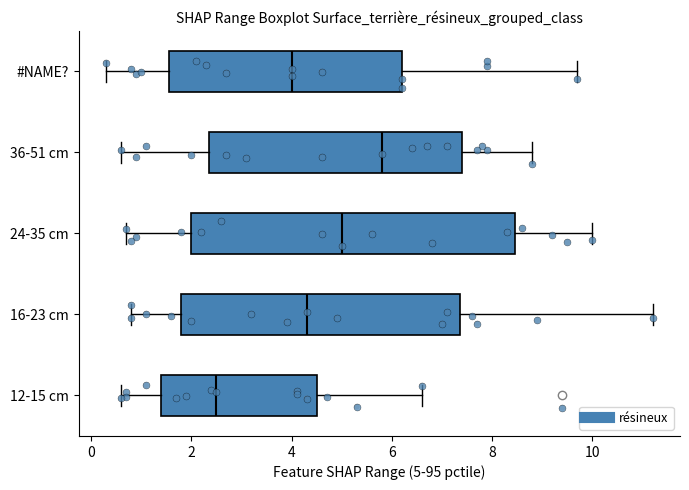

Comparing the boxes themselves (not the whiskers), which one is the widest?

24-35 cm